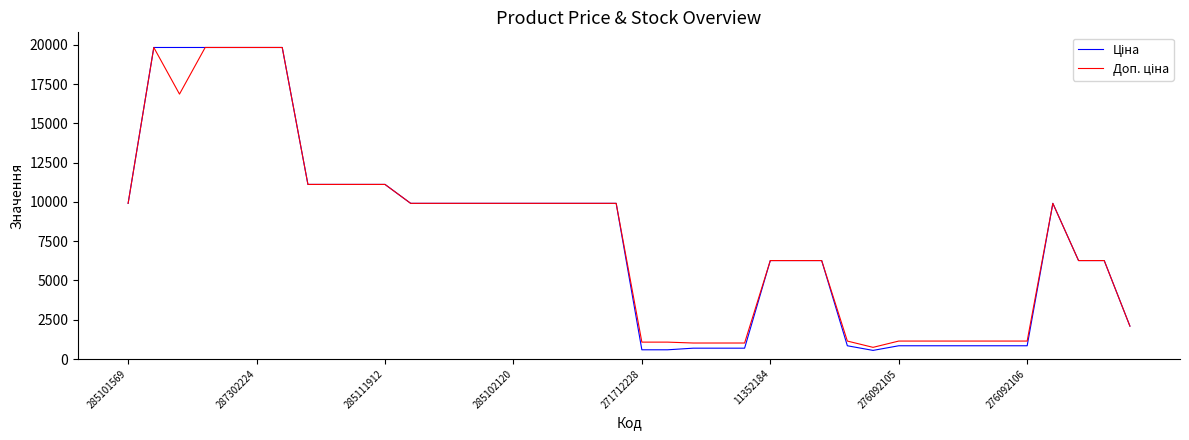

What is the minimum value shown in the chart?

547.8